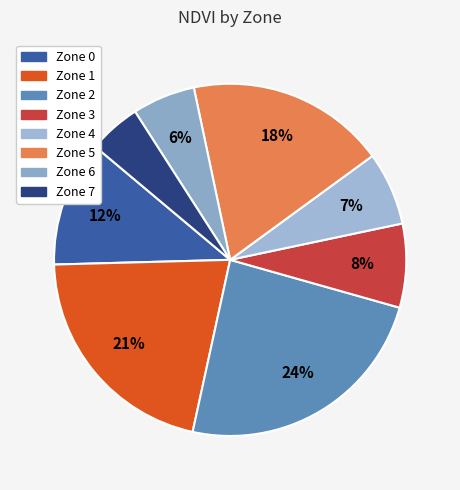

To the nearest percent, what is the difference between the Zone 2 and Zone 0 slice percentages?

13%